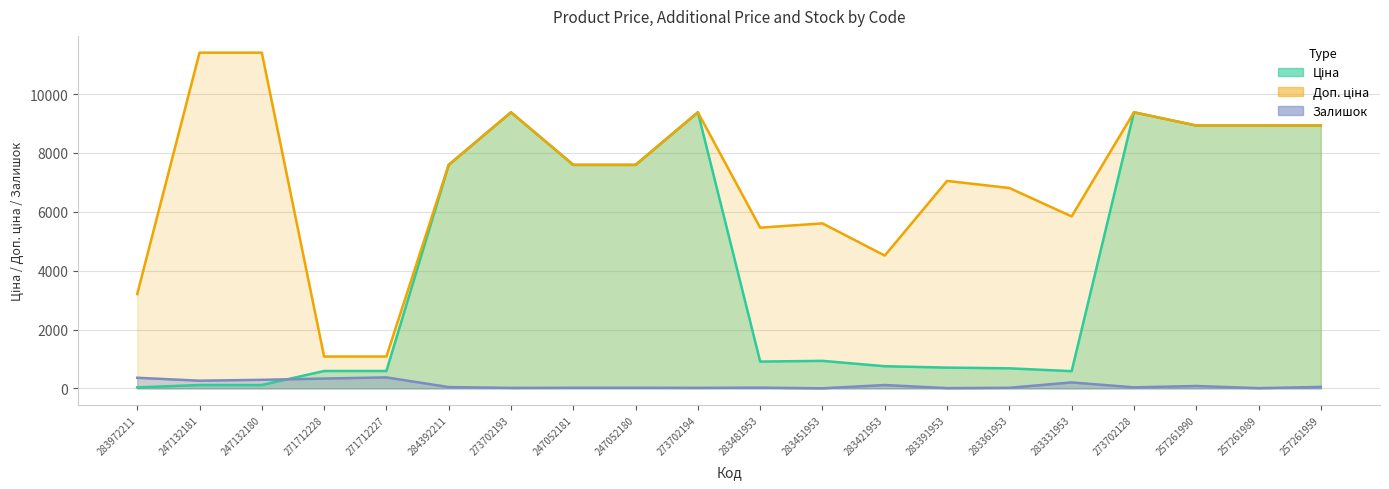

What is the maximum value for Доп. ціна?

11410.0